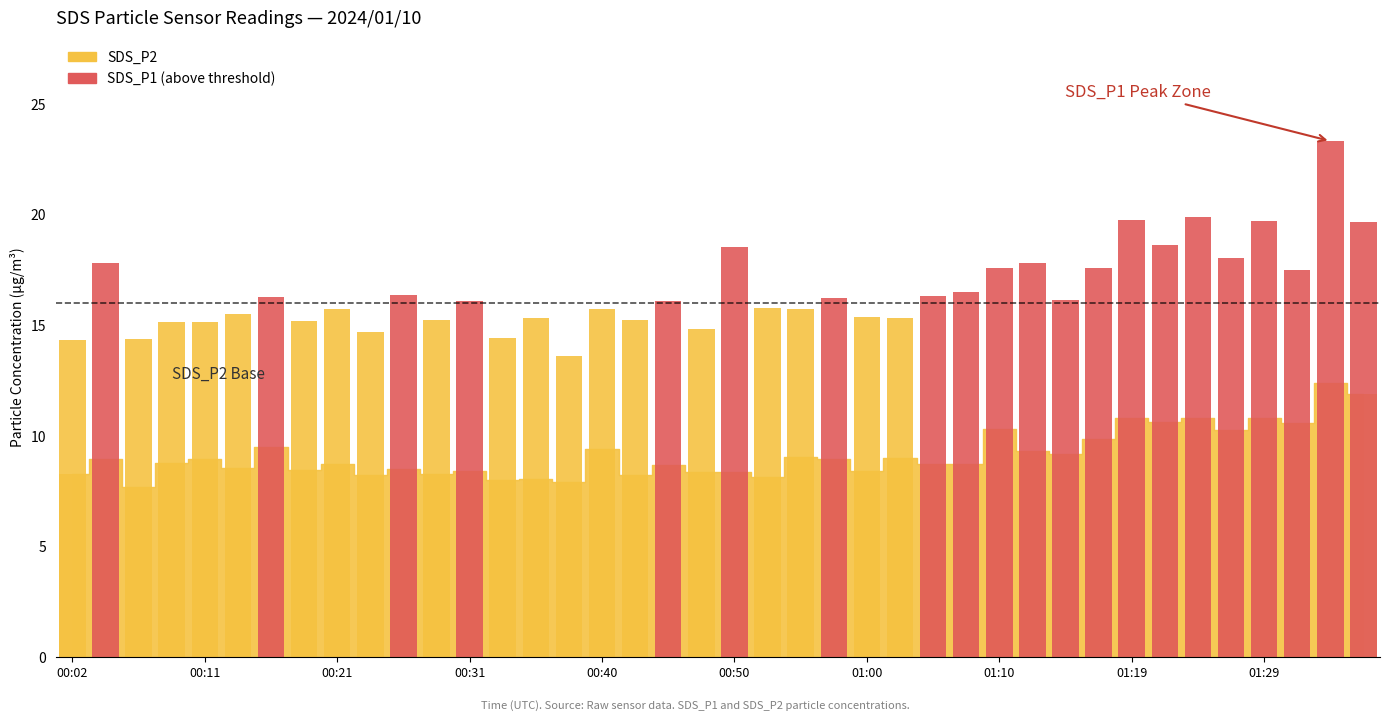

Reading left to right, transcribe all the data shown in this chart.

17.8	16.3	16.4	16.1	16.1	18.5	16.2	16.3	16.5	17.6	17.8	16.1	17.6	19.8	18.6	19.9	18.1	19.7	17.5	23.3	19.7